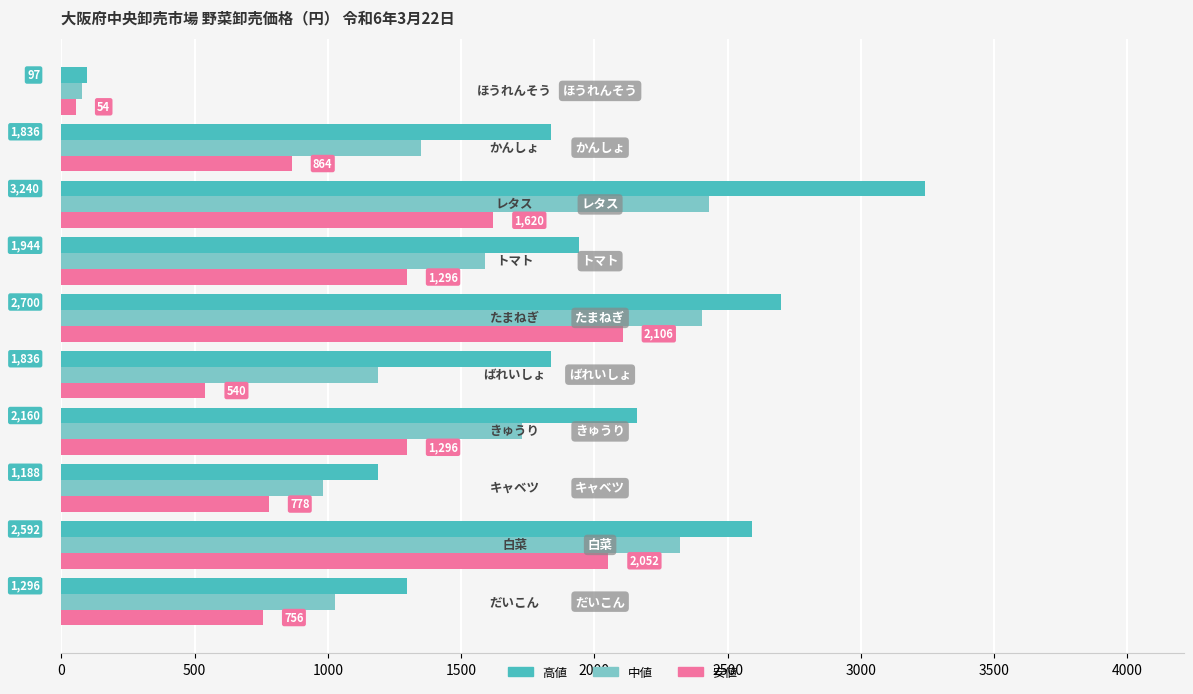

What is the highest value of the 中値 series?

2430